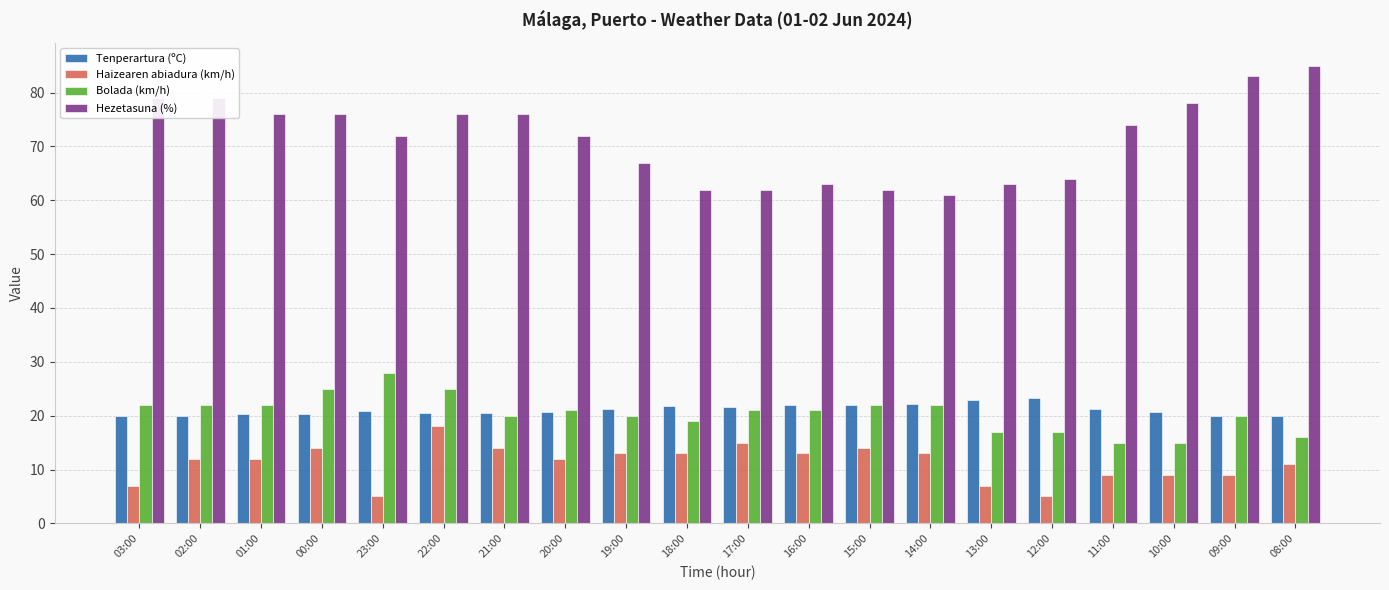

How many bars are there in total?

80